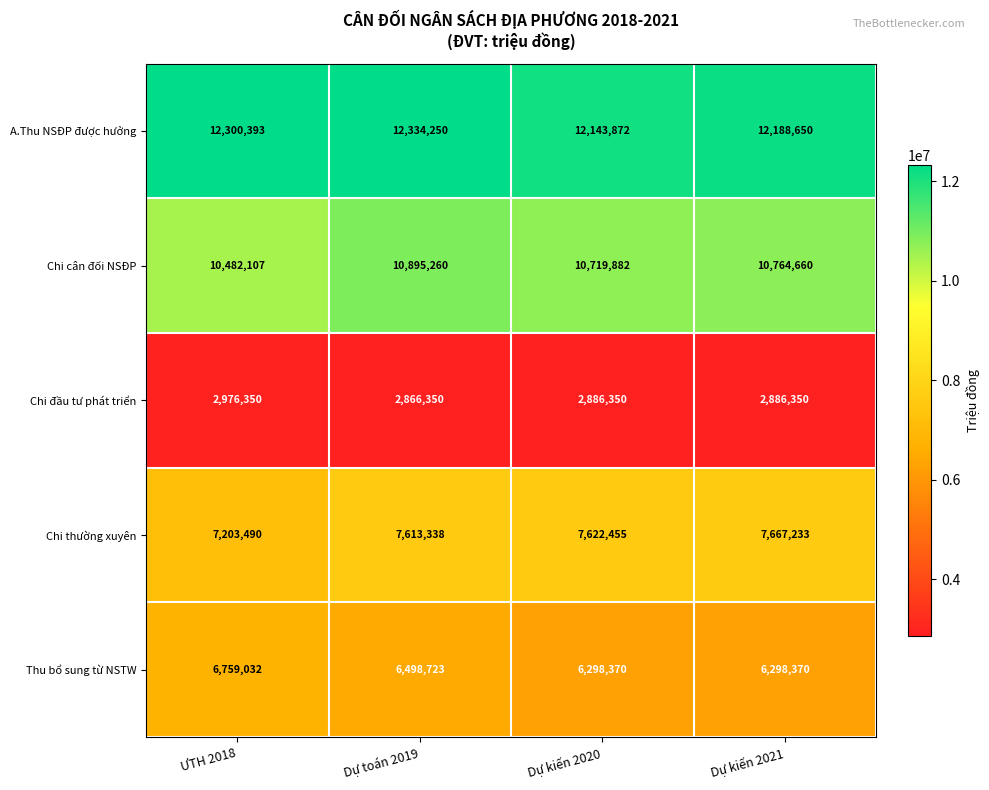

Which series changed the most between ƯTH 2018 and Dự toán 2019?

Chi cân đối NSĐP